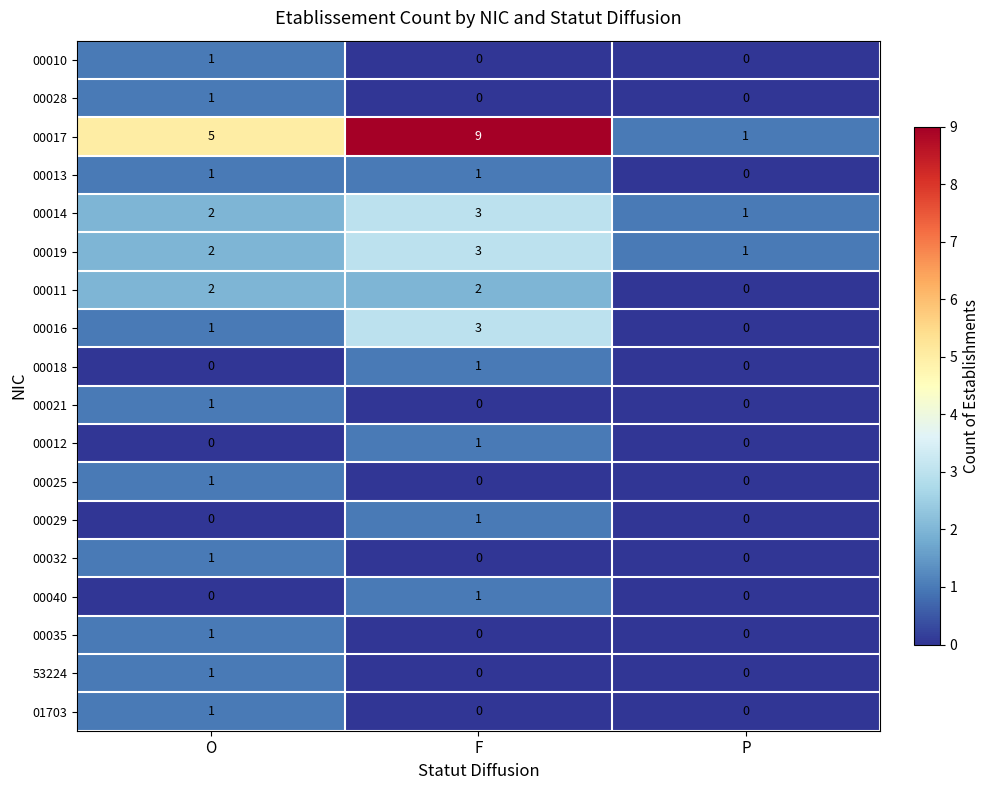

What is the average value of the 00017 series?

5